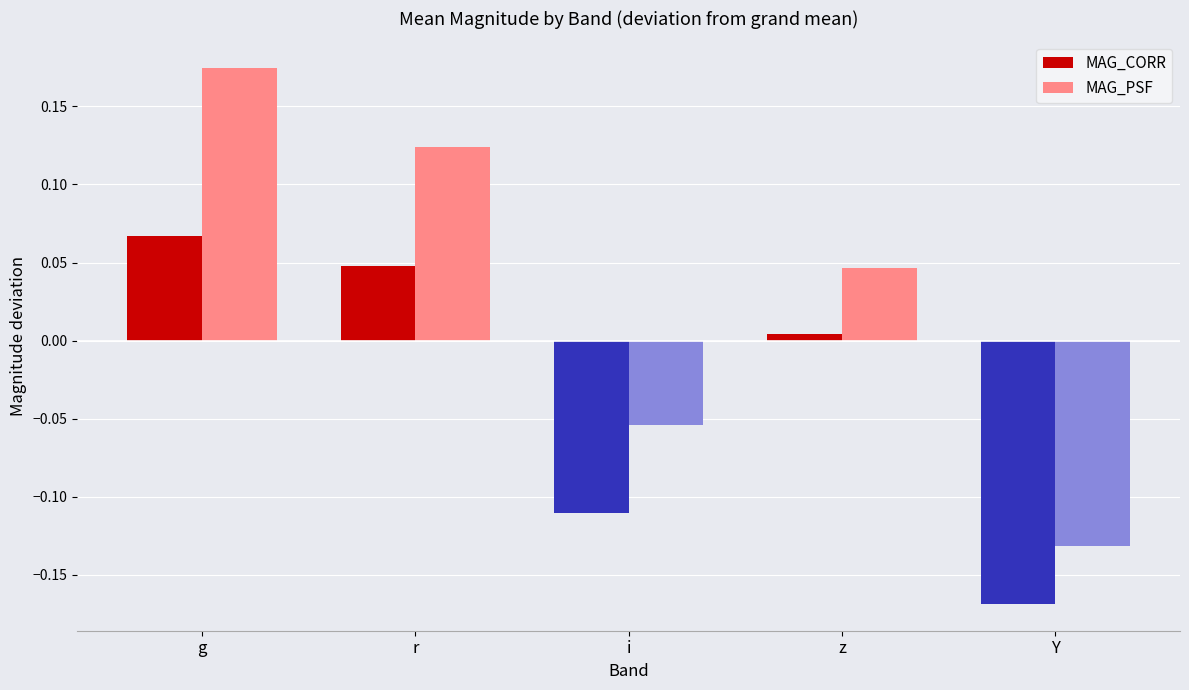

Which series has the largest range (max minus min)?

MAG_PSF